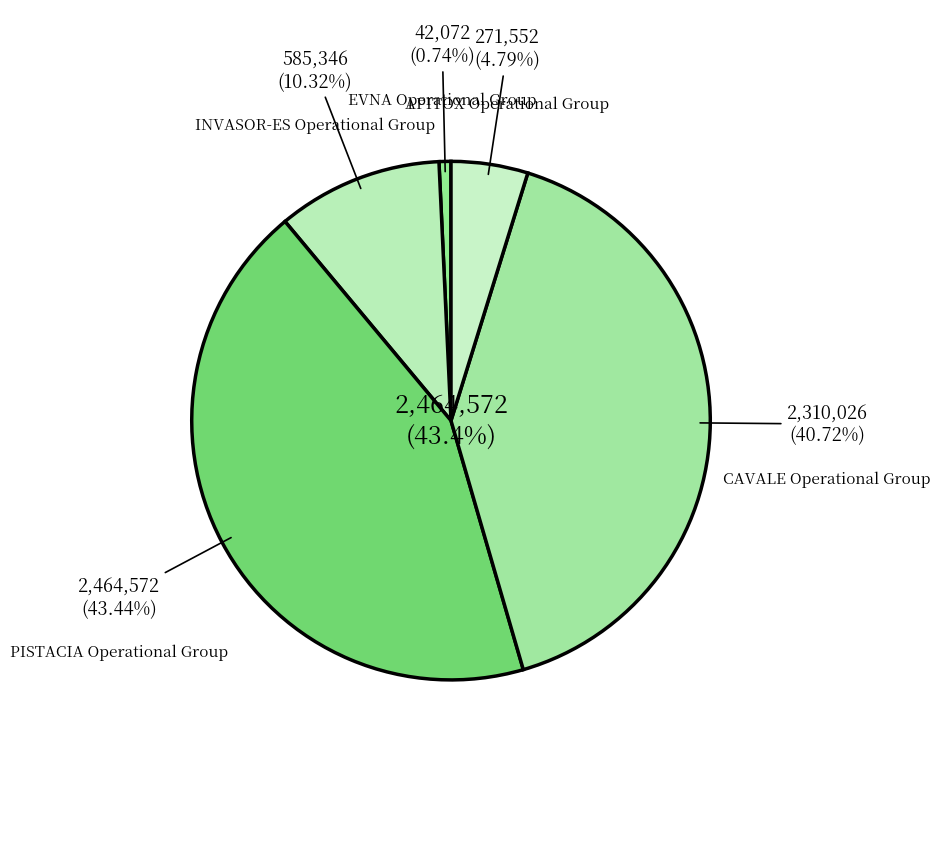

How many slices are in this pie chart?

5